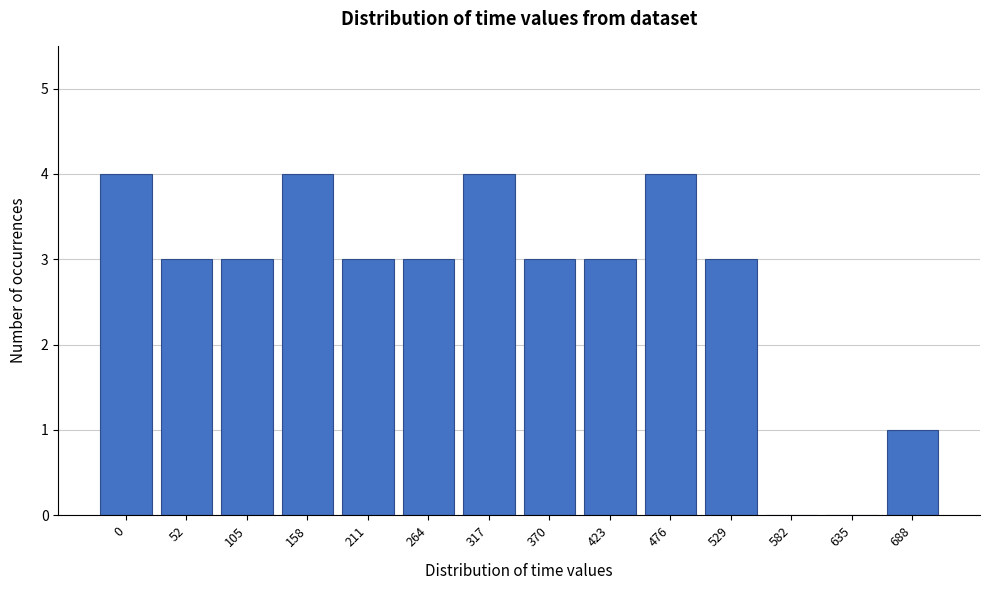

Reading left to right, extract all data points from this chart.

0=4	52=3	105=3	158=4	211=3	264=3	317=4	370=3	423=3	476=4	529=3	582=0	635=0	688=1